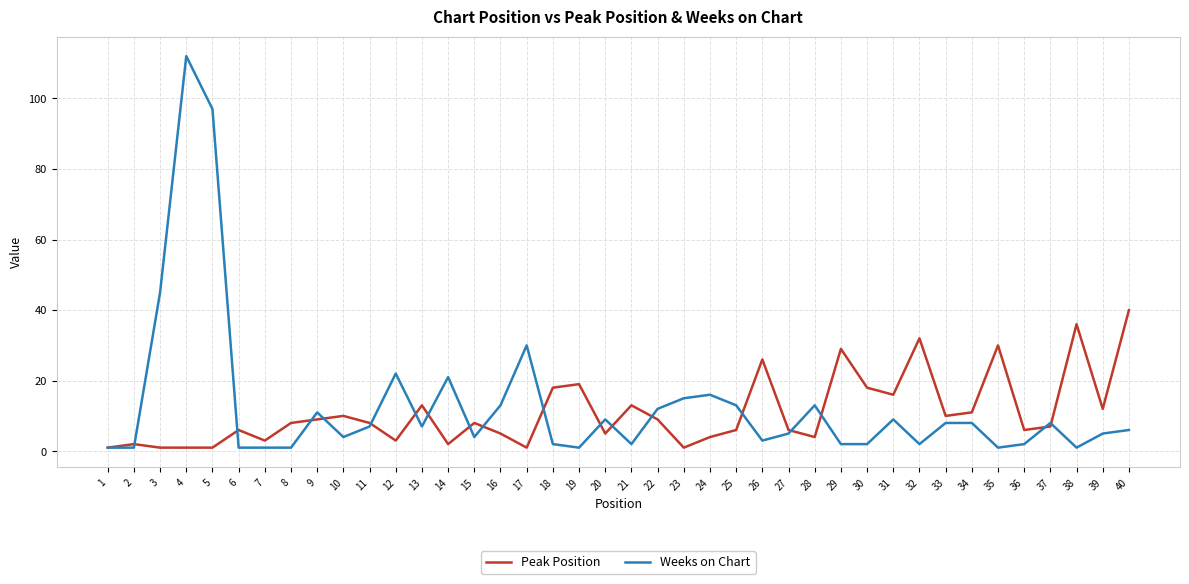

Is the value of Peak Position at 40 greater than the value of Weeks on Chart at 31?

Yes